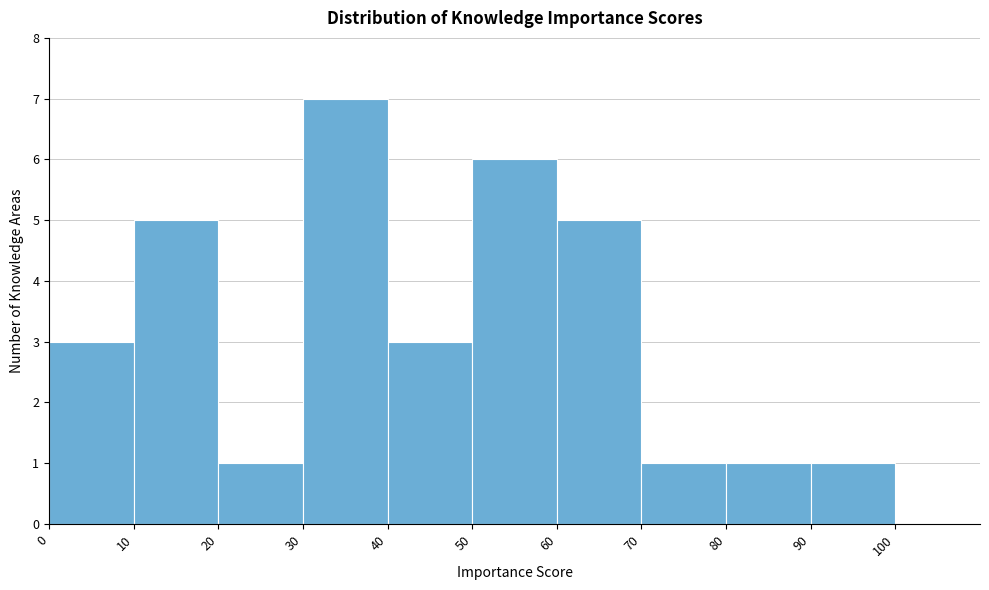

Reading left to right, list every bar in this chart as the range it spans on the x-axis followed by its height. The values are not printed on the chart, so give them approximately, as read against the axis.

0 to 10: 3
10 to 20: 5
20 to 30: 1
30 to 40: 7
40 to 50: 3
50 to 60: 6
60 to 70: 5
70 to 80: 1
80 to 90: 1
90 to 100: 1